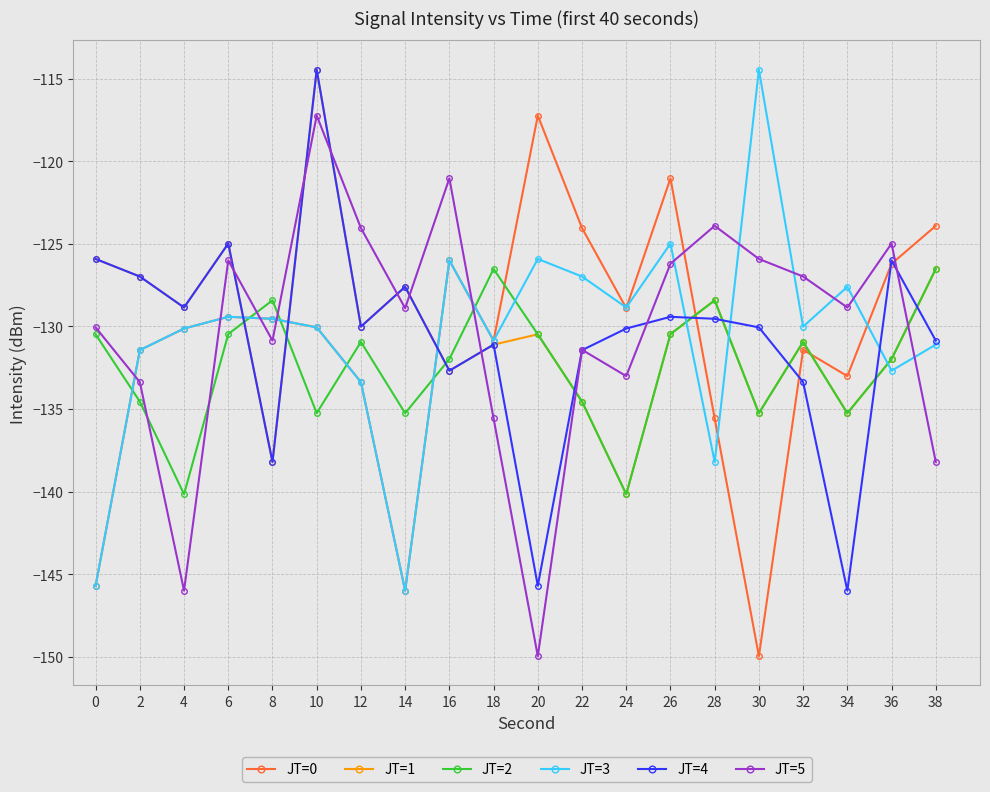

Where is the first local minimum for JT=3?

14